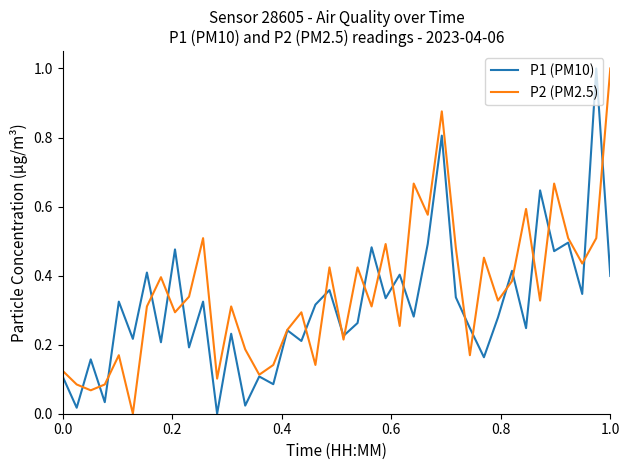

In P1 (PM10), how many points are higher than both neighbors (excluding endpoints)?

16